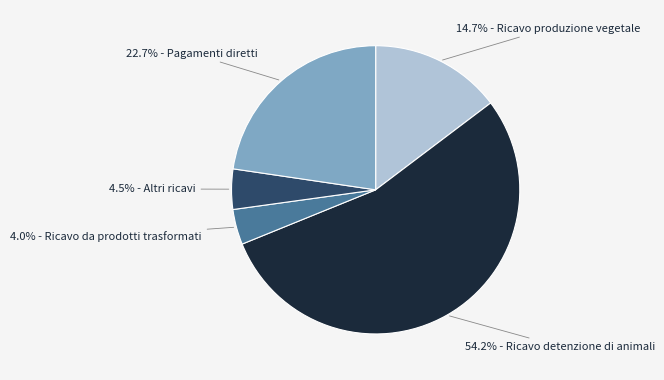

Is there a majority slice in this chart?

Yes